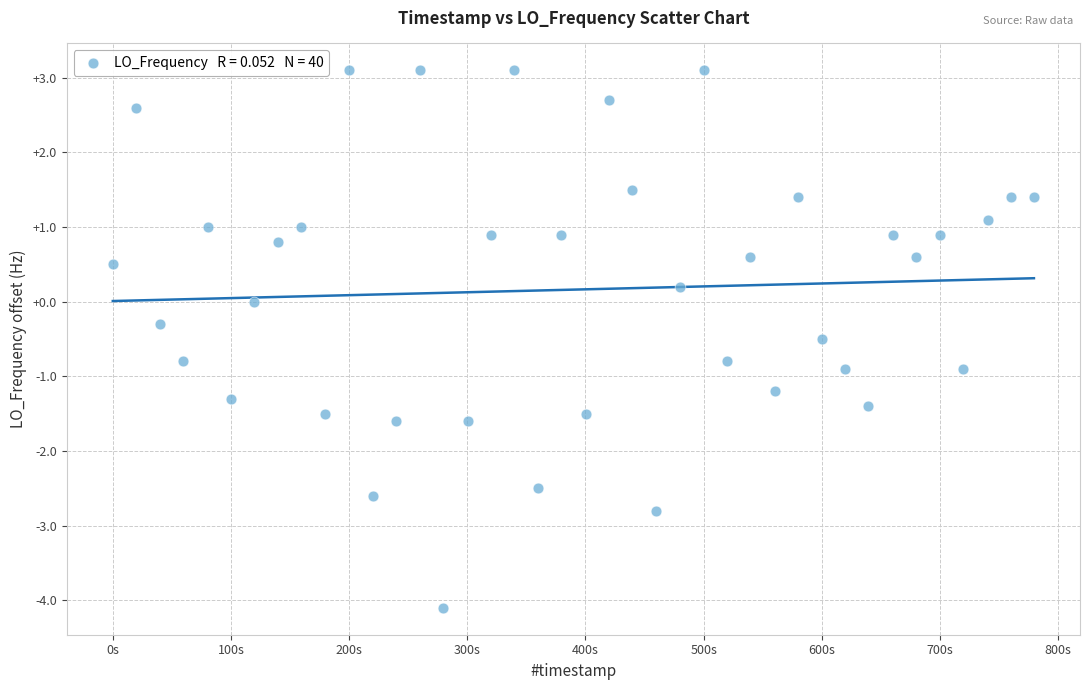

What is the range of X values (max minus min)?

779.6